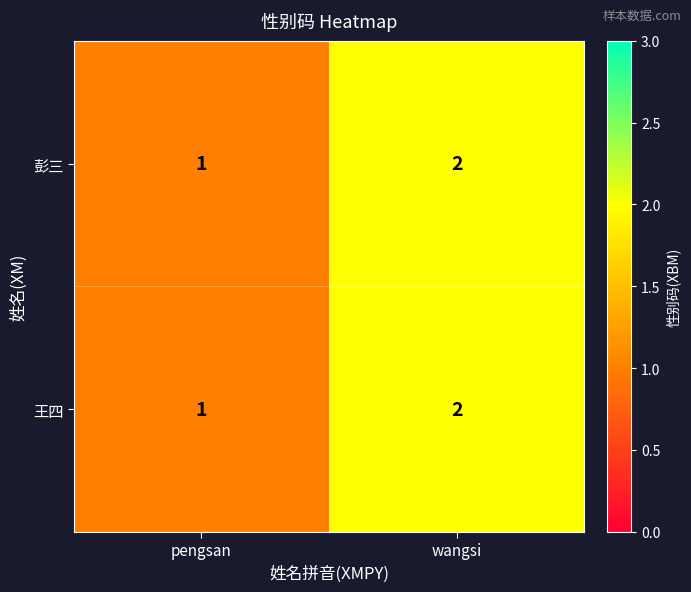

What is the sum of the 王四 values at wangsi and pengsan?

3